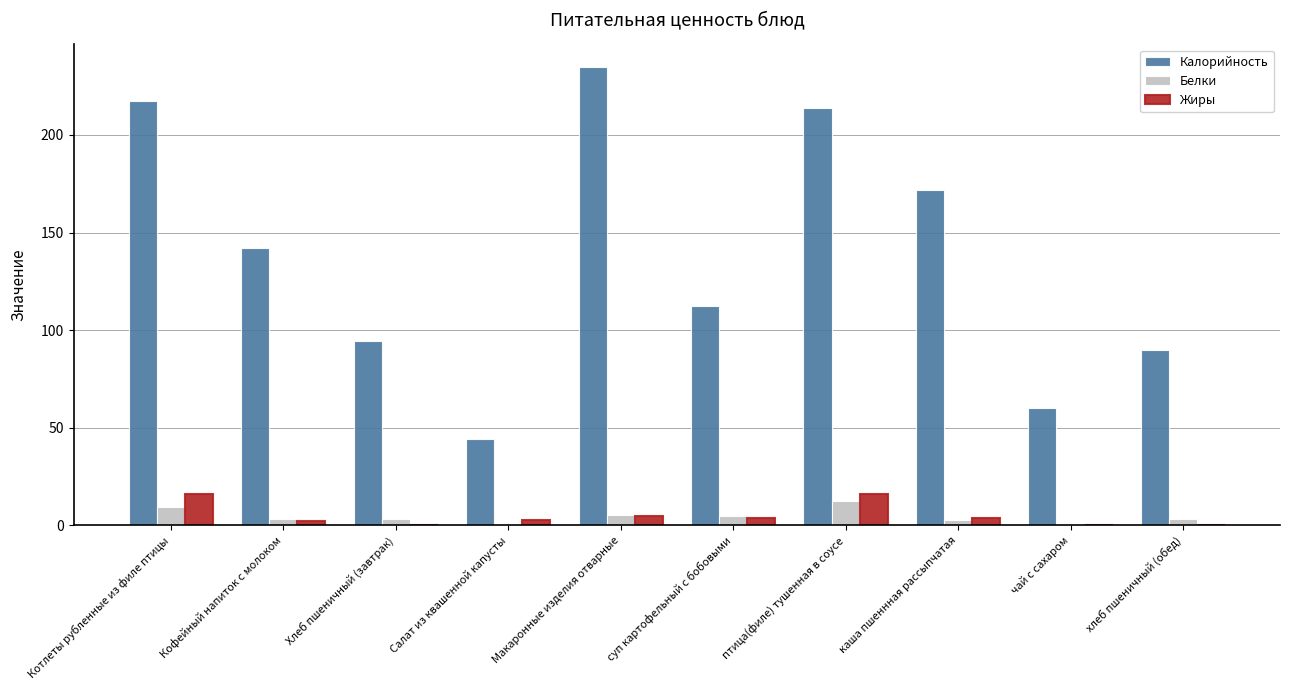

Which series has the largest total across all categories?

Калорийность